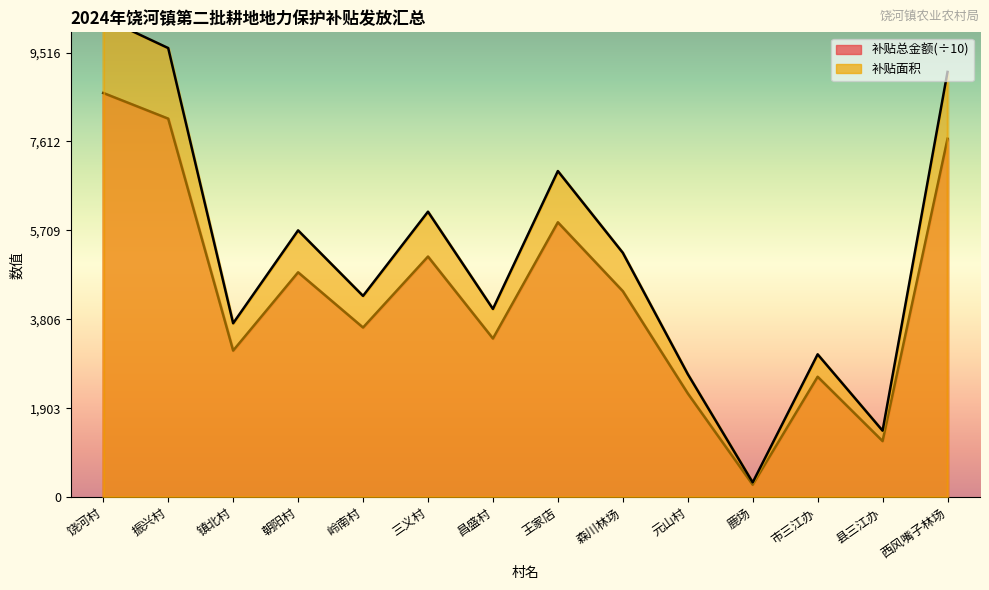

Reading left to right, list all the values displayed in this chart.

补贴面积: 10264.6	9611.8	3720.3	5708.6	4306.1	6108.9	4027.1	6979.0	5229.3	2633.0	313.4	3055.5	1421.0	9101.0
补贴总金额: 8651.0	8100.8	3135.5	4811.2	3629.2	5148.6	3394.0	5881.9	4407.3	2219.1	264.1	2575.2	1197.6	7670.3